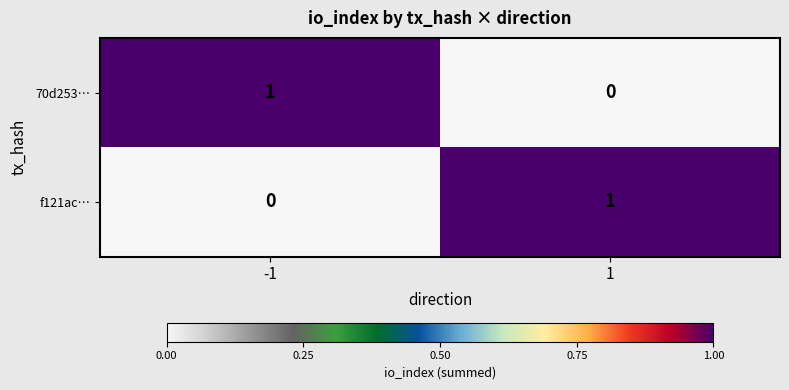

What is the total value across all series at 1?

1